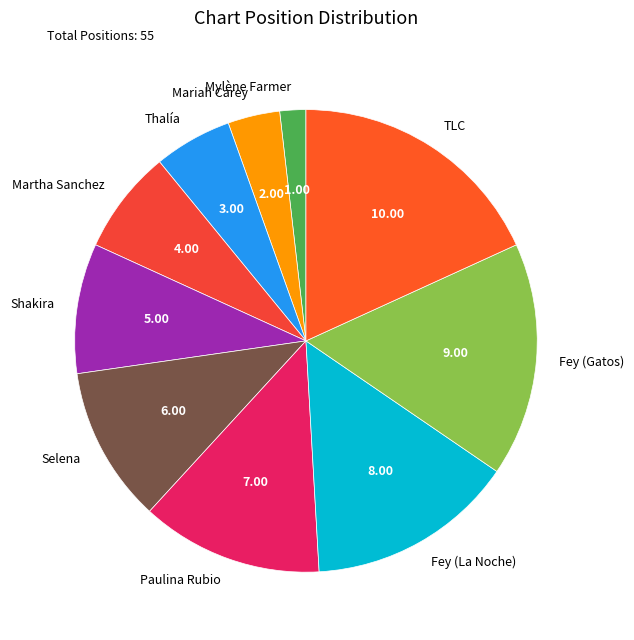

How many slices are in this pie chart?

10